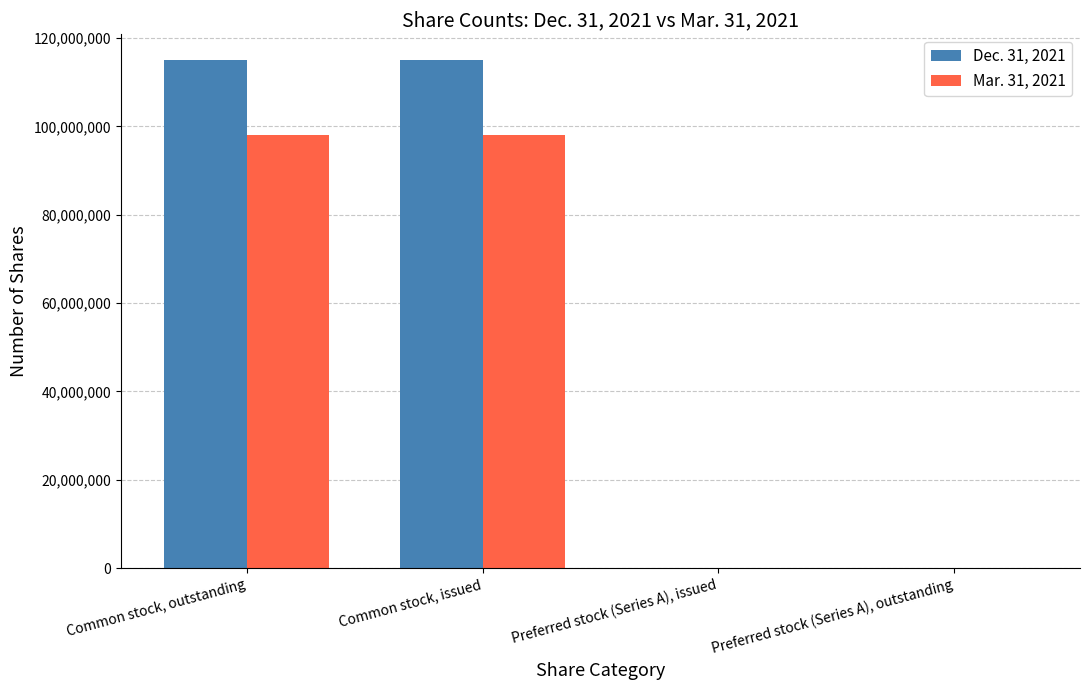

What are all the series names shown in the legend?

Dec. 31, 2021, Mar. 31, 2021